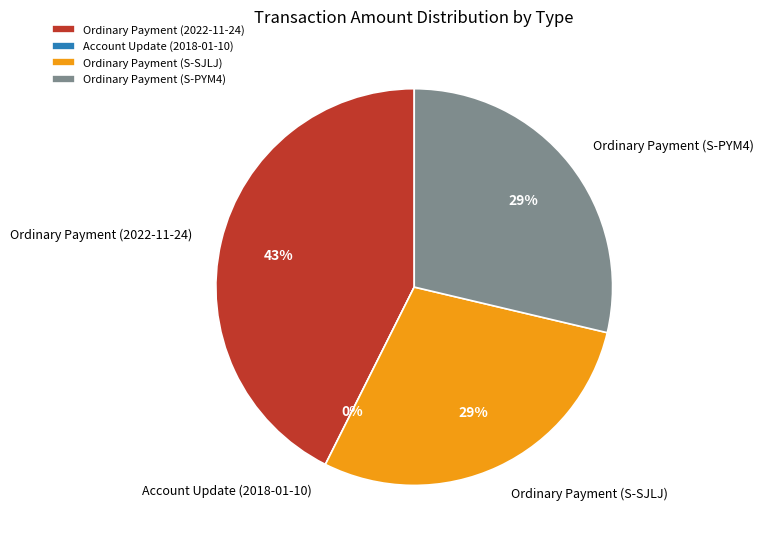

Does Ordinary Payment (2022-11-24) account for over 50% of the chart?

No